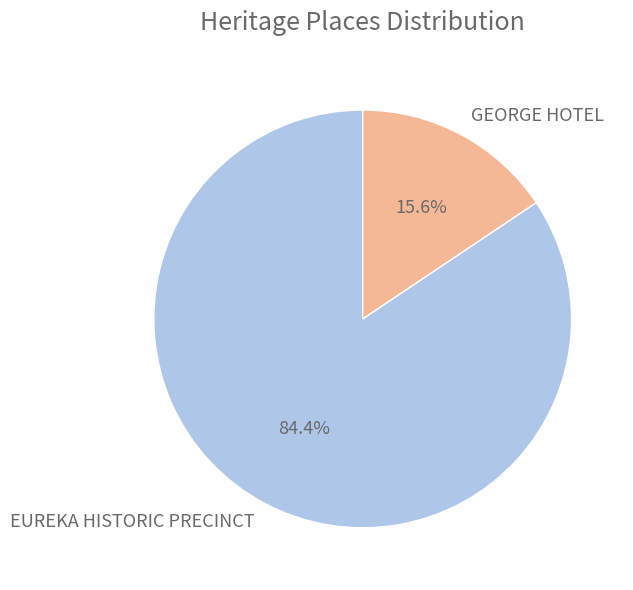

How many slices are in this pie chart?

2